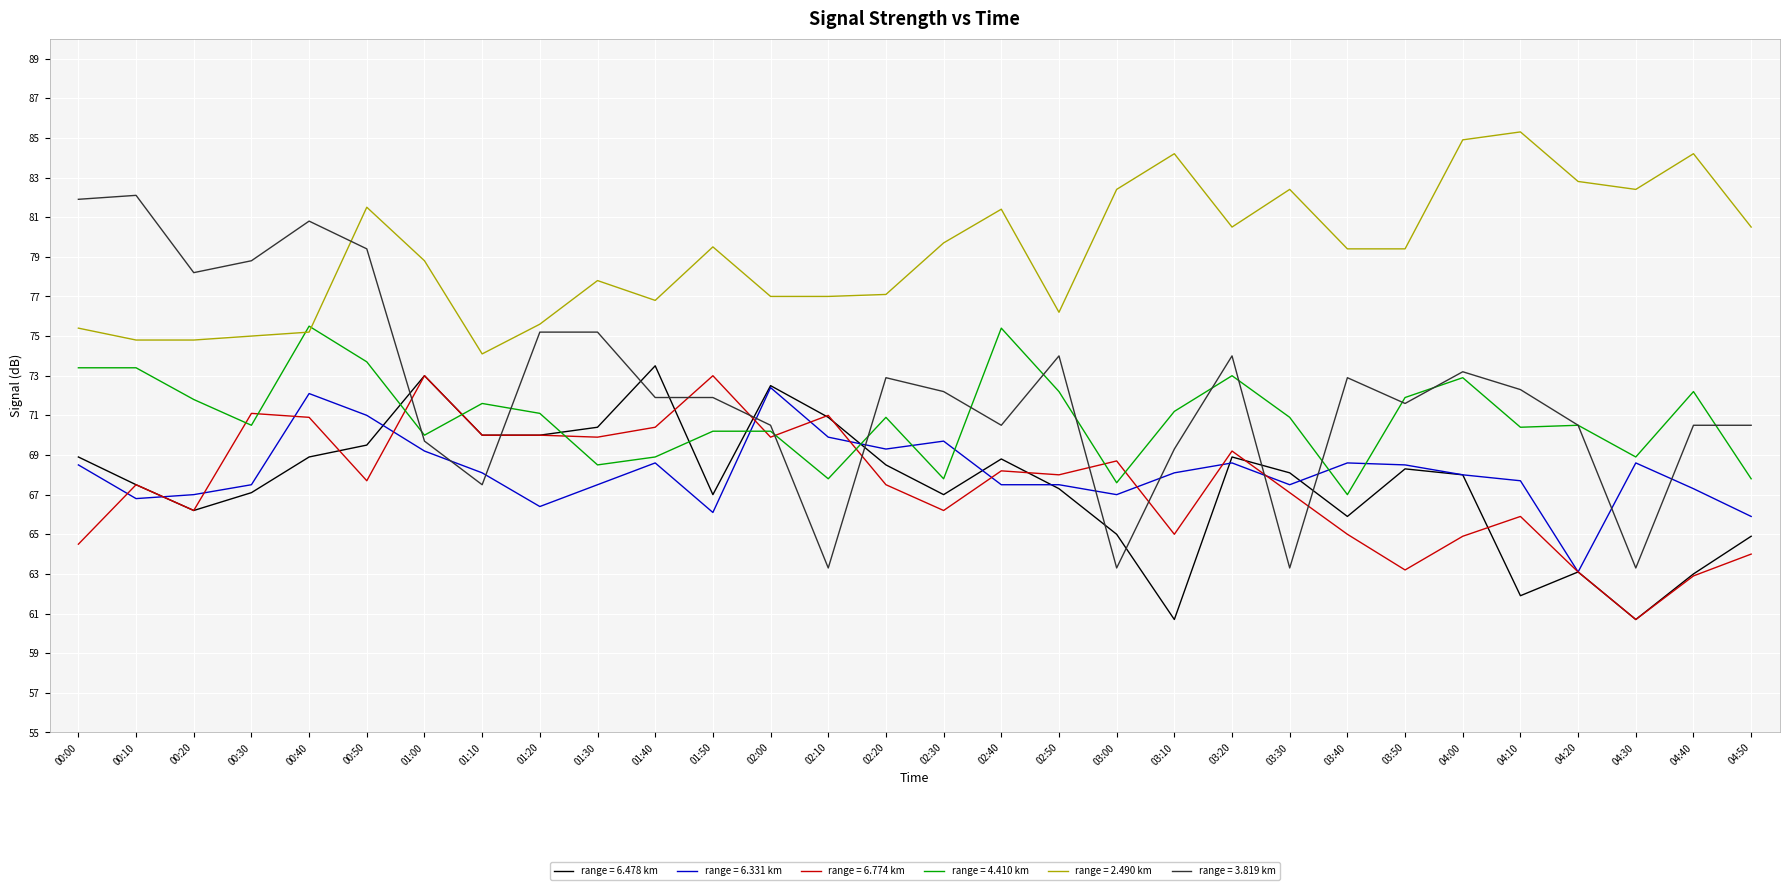

At how many categories does at least one series exceed 80?

15